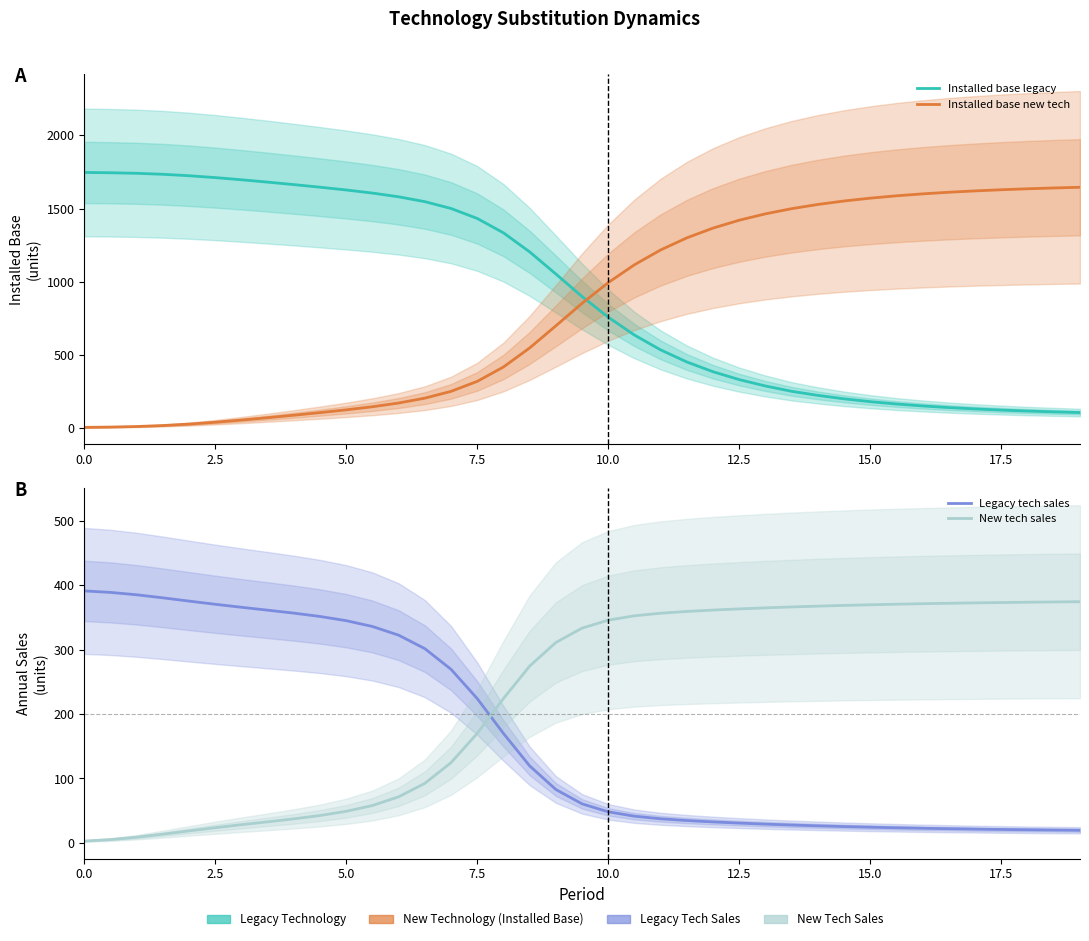

At which category is the sum across all series the highest?

5.0